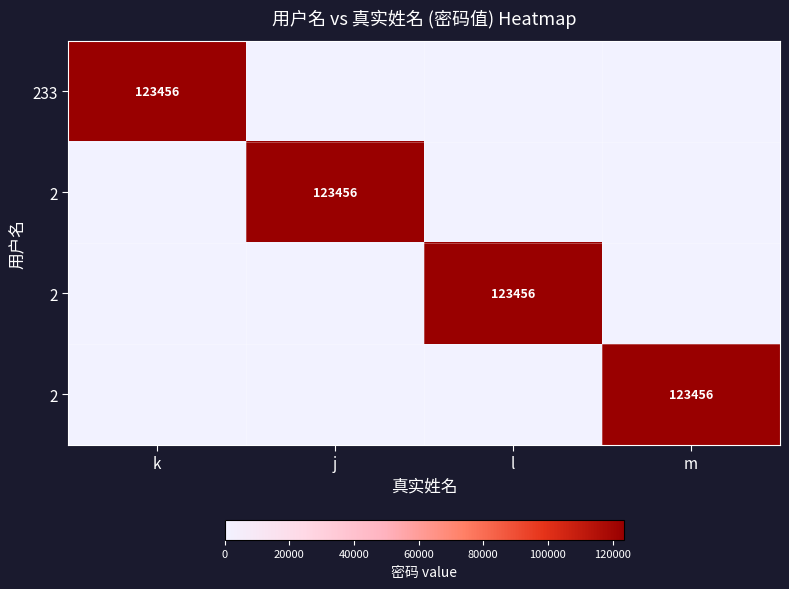

What is the difference between the highest and lowest values at j?

123456